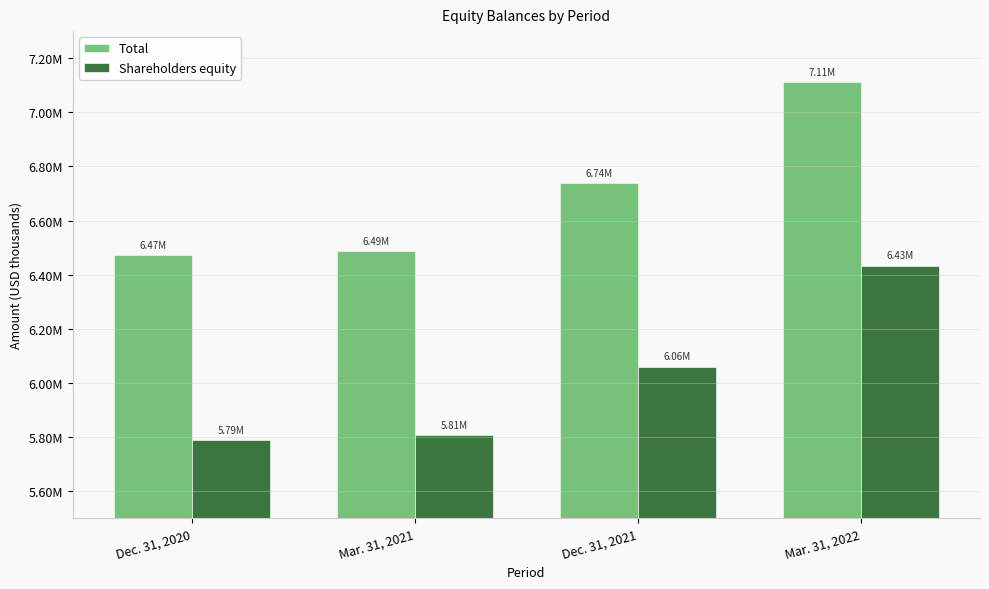

What is the label of the 2nd bar from the left?

Mar. 31, 2021